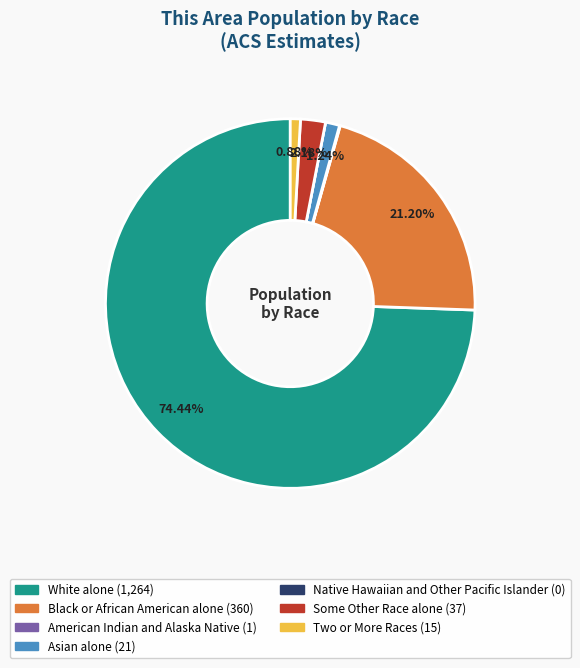

To the nearest percent, what percentage of the pie is Some Other Race alone?

2%